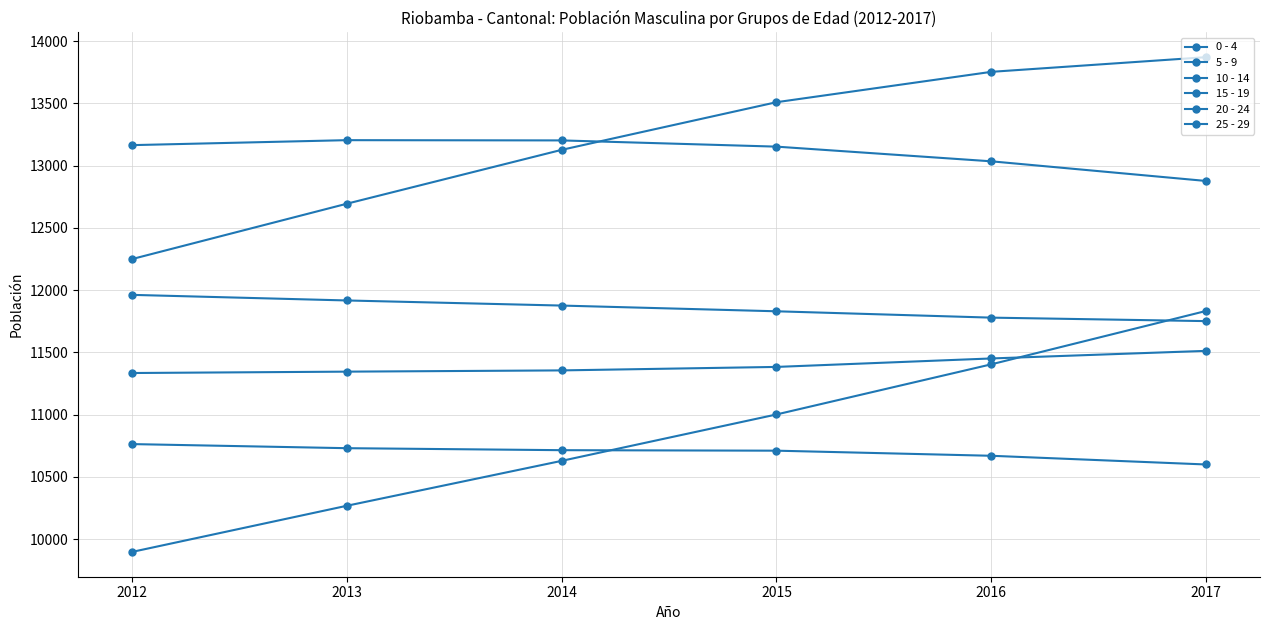

How many data points in 5 - 9 are less than 11383?

3